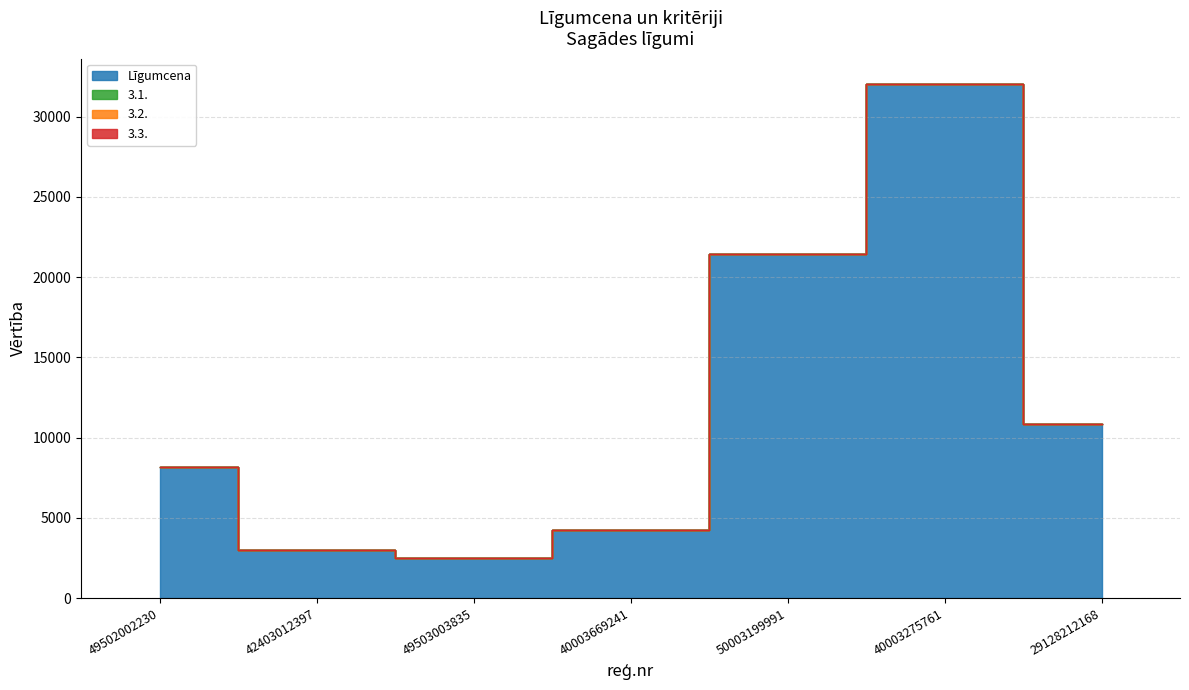

What is the difference between the maximum and minimum values in the 3.3. series?

1